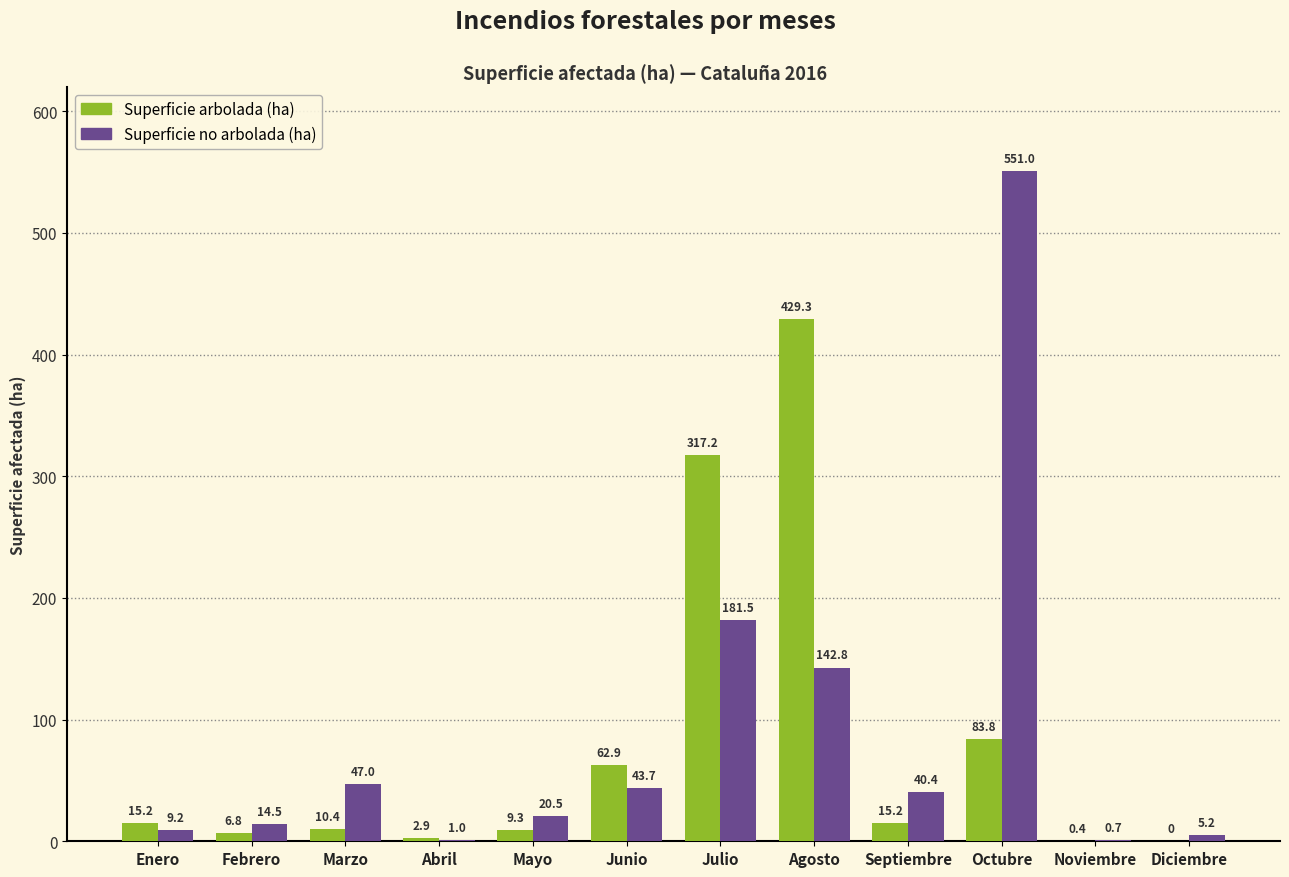

What is the total value across all series at Septiembre?

55.6